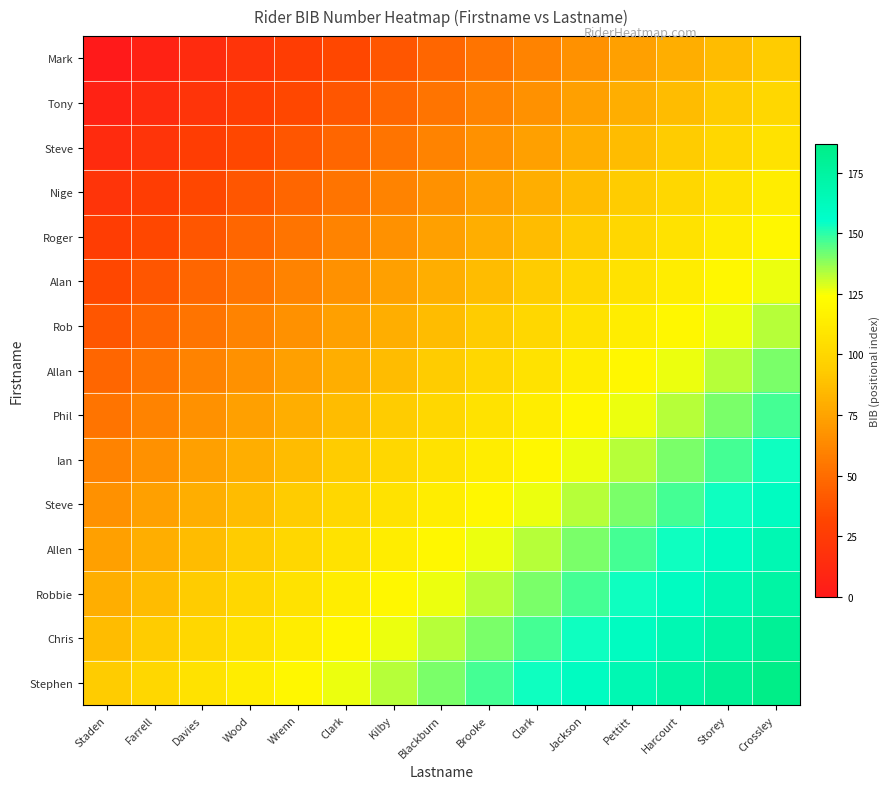

Which has a higher value, Brooke or Storey?

Storey